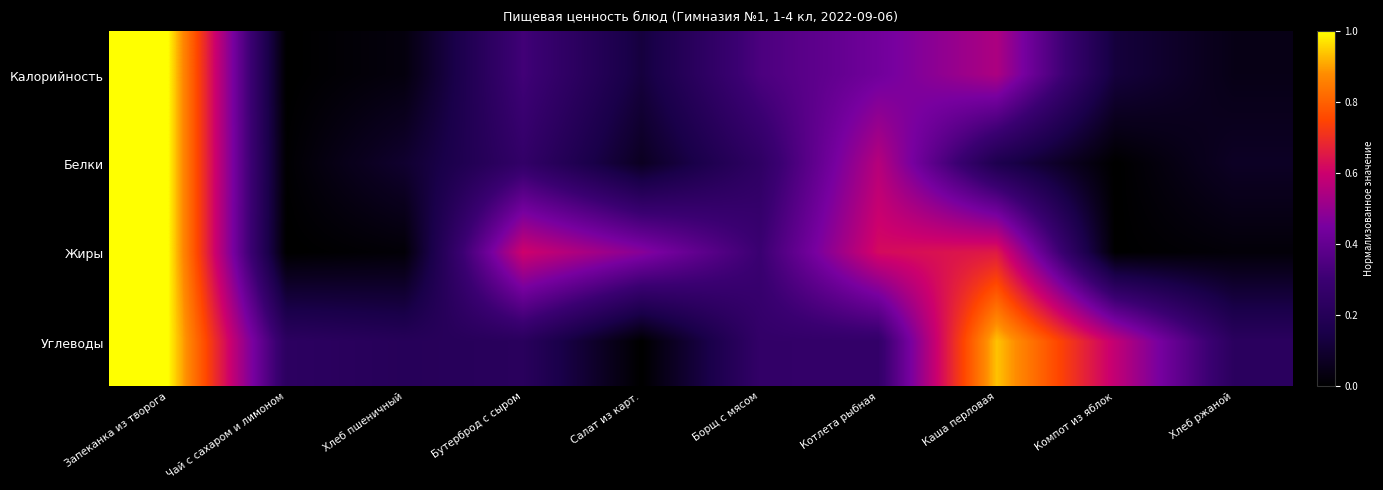

What is the maximum value shown in the chart?

1.0